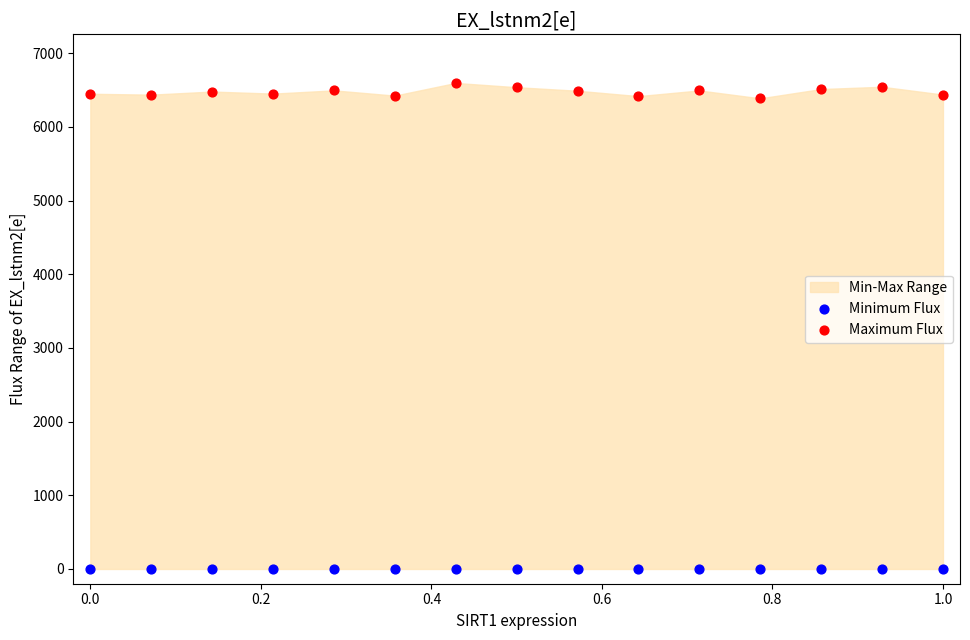

Which series reaches the minimum Y coordinate?

Minimum Flux